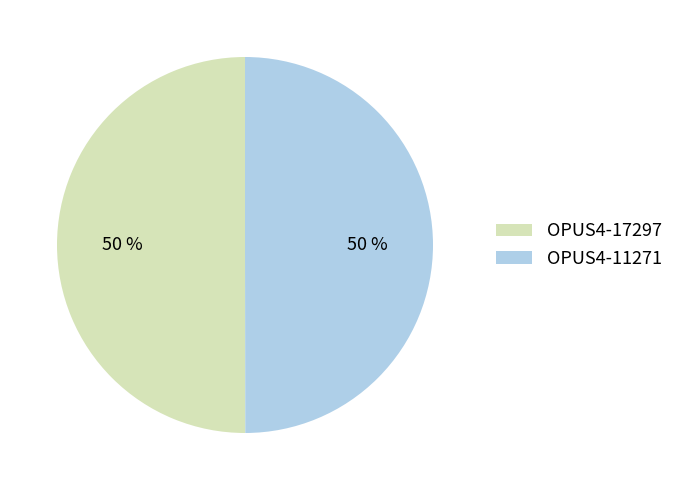

Approximately how many times larger is the value at OPUS4-17297 compared to OPUS4-11271?

1.0